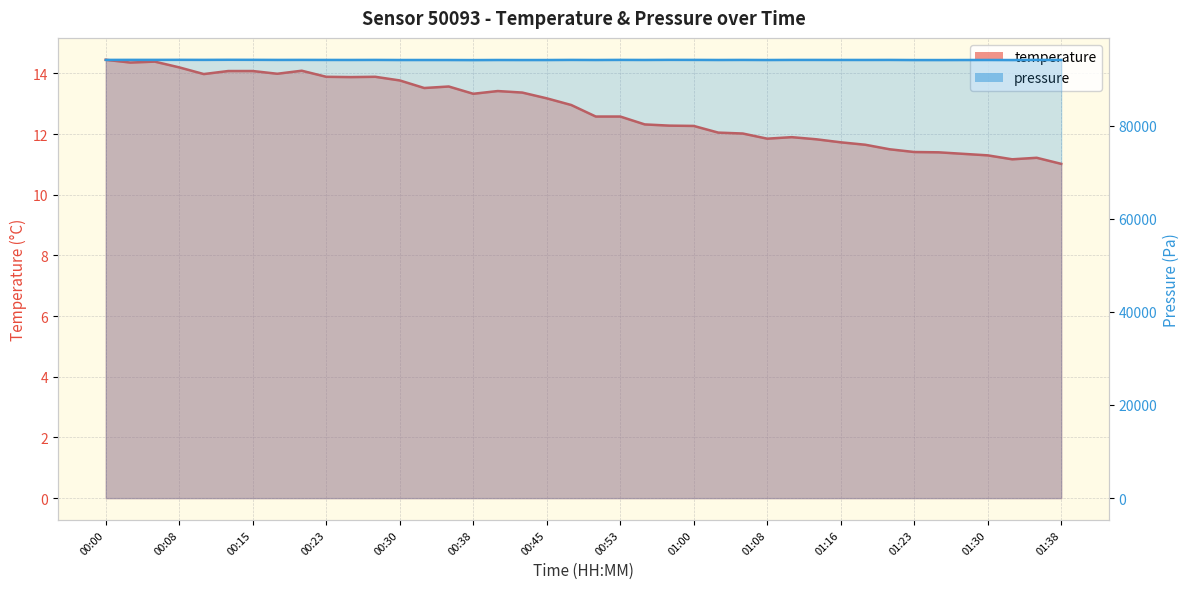

Is it true that temperature equals 12.6 at 00:50?

True